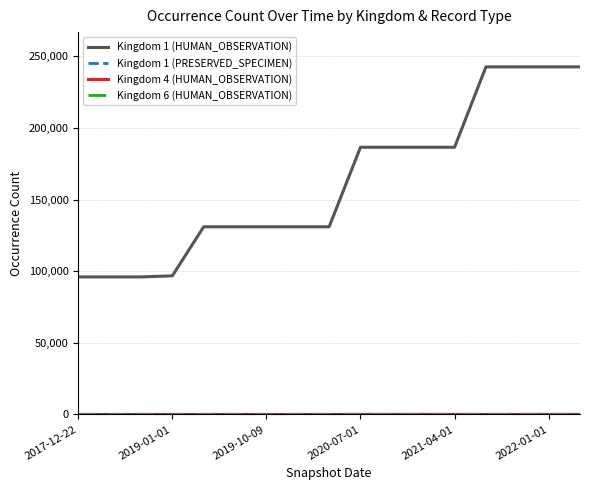

What is the greatest value displayed?

242726